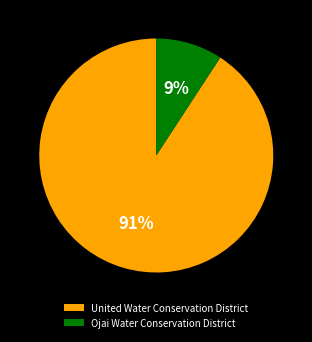

What is the majority slice?

United Water Conservation District